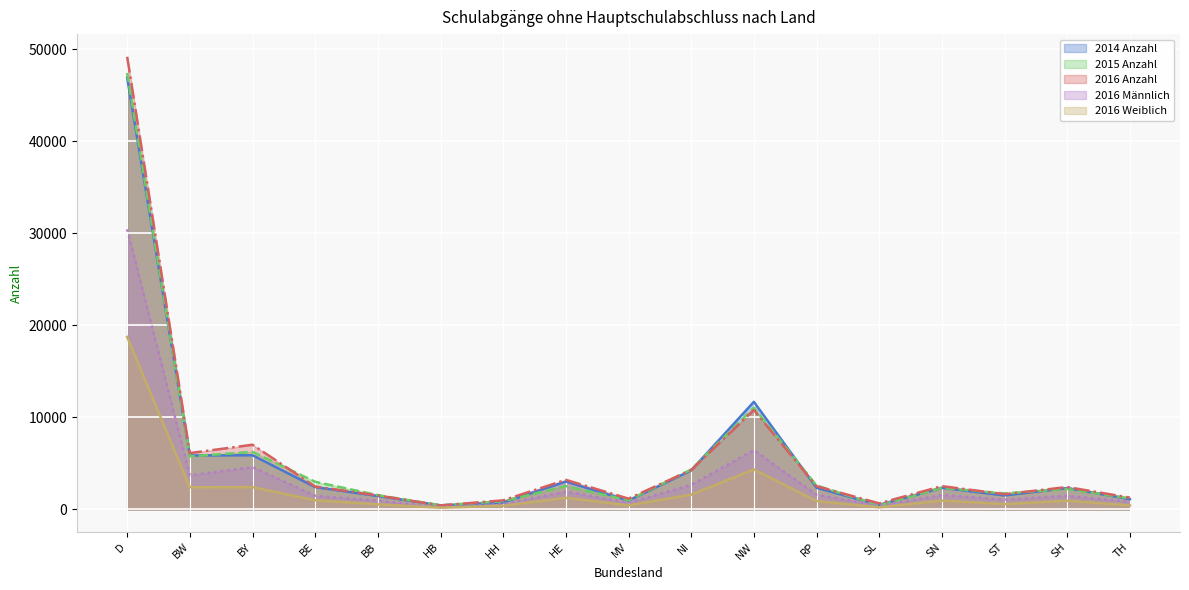

What is the lowest value of the 2016 Weiblich series?

191